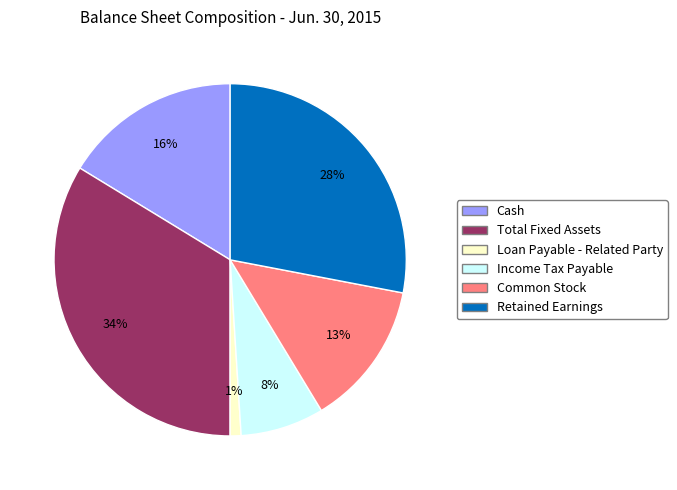

Which slice is the largest?

Total Fixed Assets